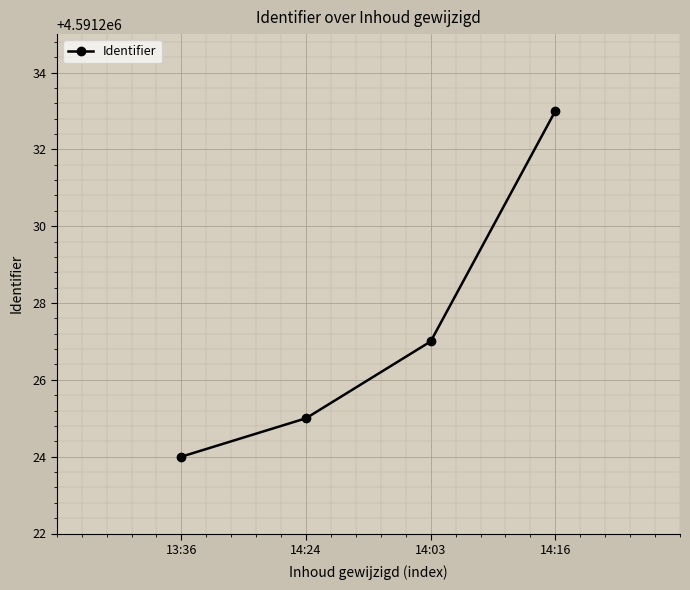

What is the change in value from 14:24 to 14:03?

+2